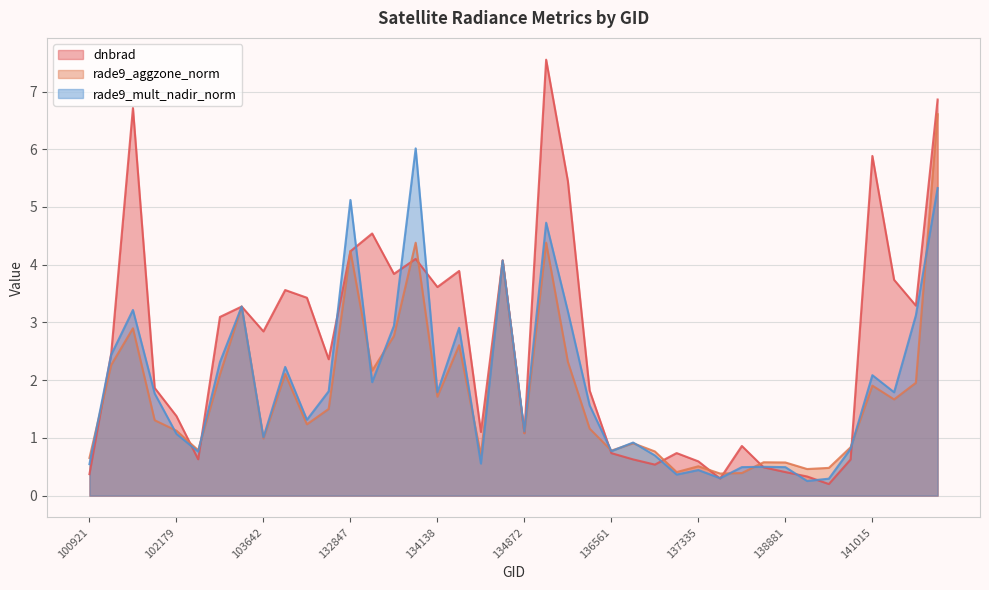

Rank the categories by rade9_aggzone_norm value from highest to lowest.

141783, 135249, 133762, 132847, 134687, 103515, 101805, 133404, 134322, 136001, 101429, 133209, 103877, 103278, 141384, 141015, 134138, 141208, 104471, 101917, 103988, 136362, 102179, 134872, 103642, 136755, 140059, 102300, 136561, 136940, 134492, 100921, 138492, 138881, 137335, 139866, 139283, 137142, 137916, 137903